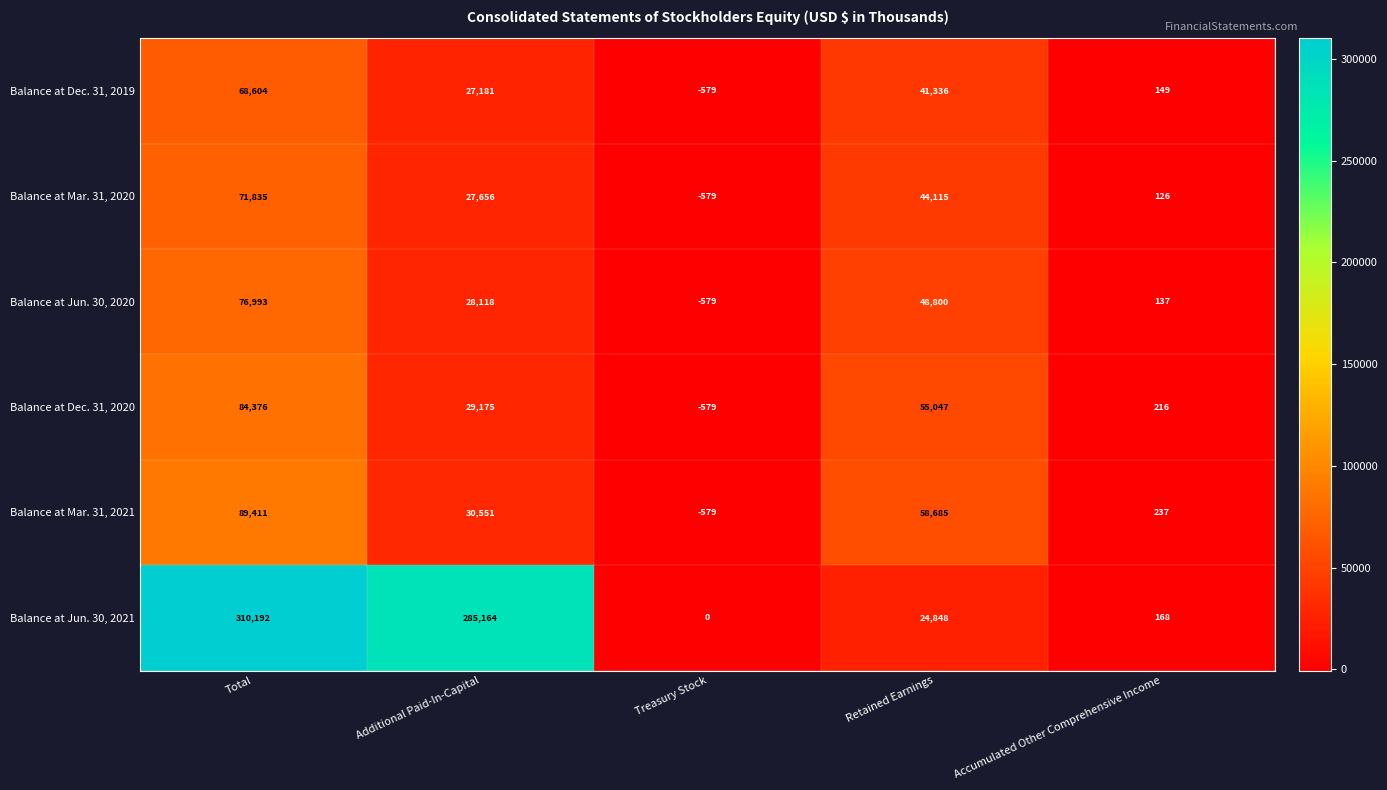

Rank the series by their maximum value, from highest to lowest.

Balance at Jun. 30, 2021, Balance at Mar. 31, 2021, Balance at Dec. 31, 2020, Balance at Jun. 30, 2020, Balance at Mar. 31, 2020, Balance at Dec. 31, 2019